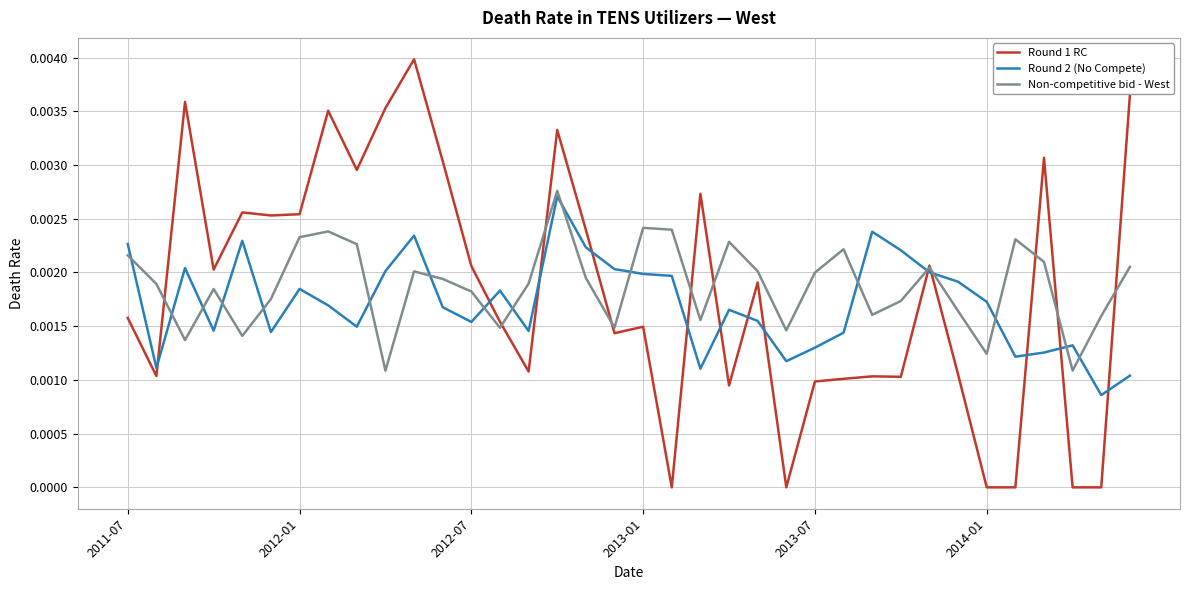

Which series has the largest range (max minus min)?

Round 1 RC